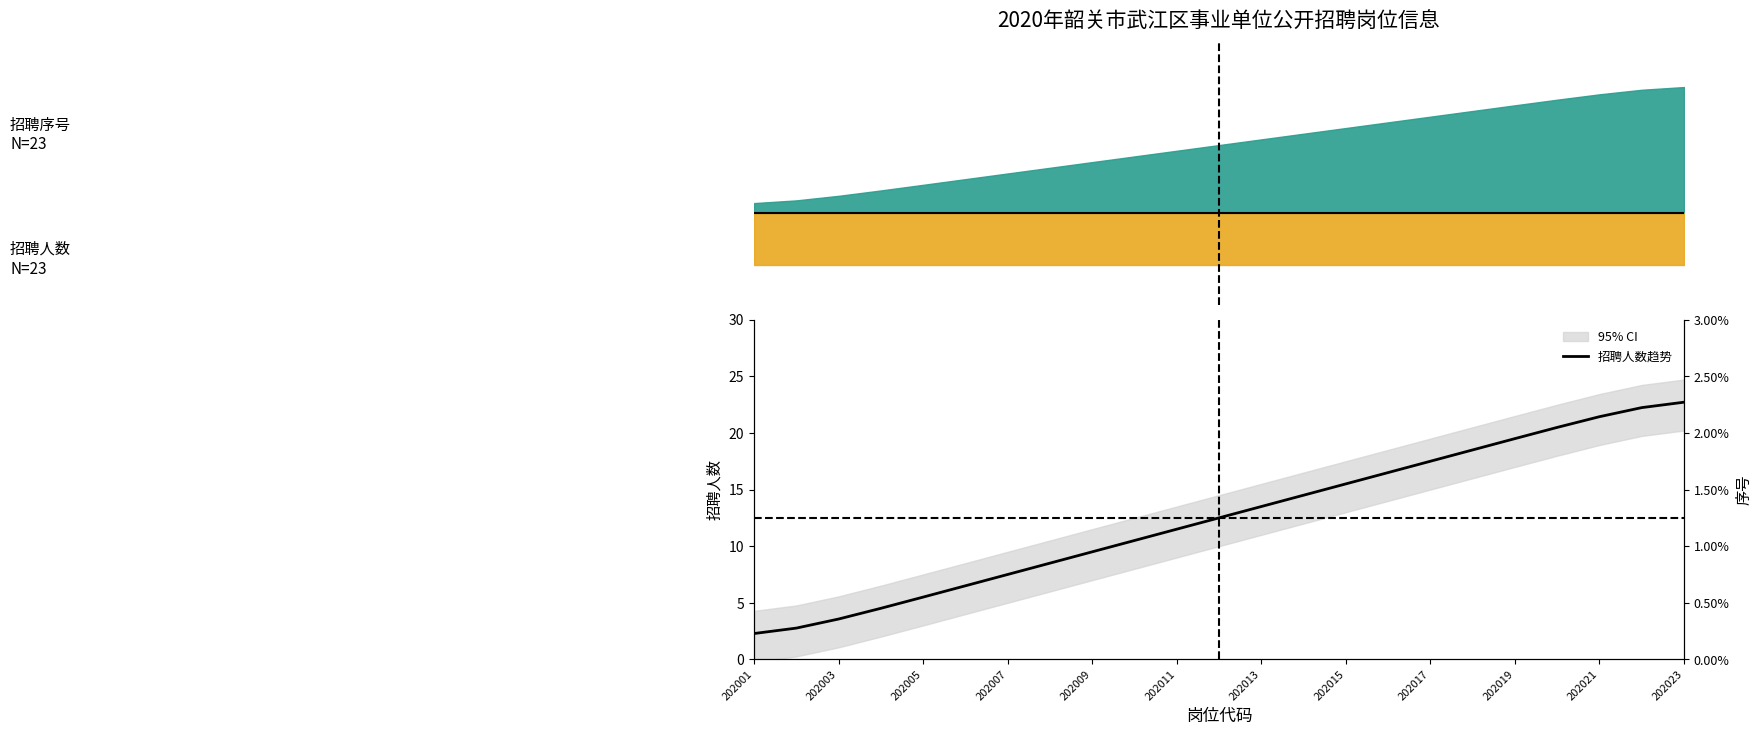

What is the change in value from 15 to 17?

+2.0